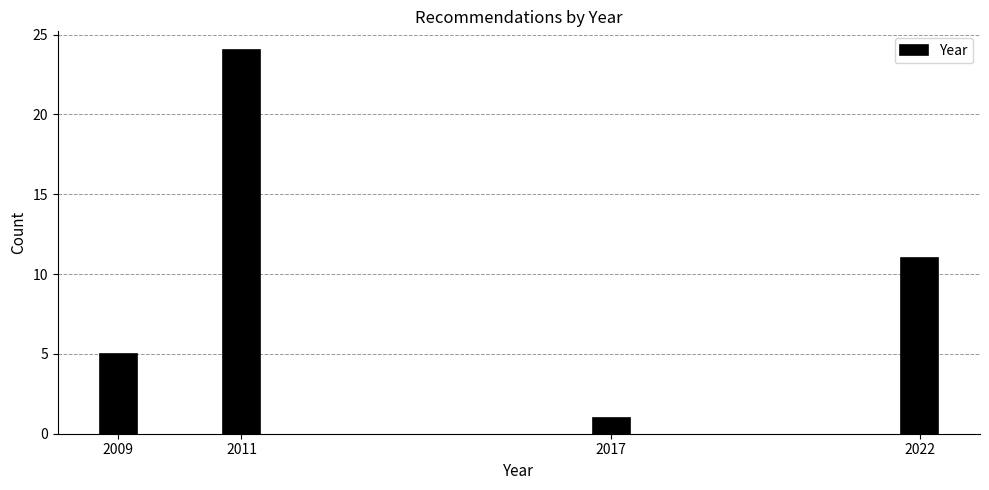

Reading right to left, transcribe all the data shown in this chart.

11	1	24	5